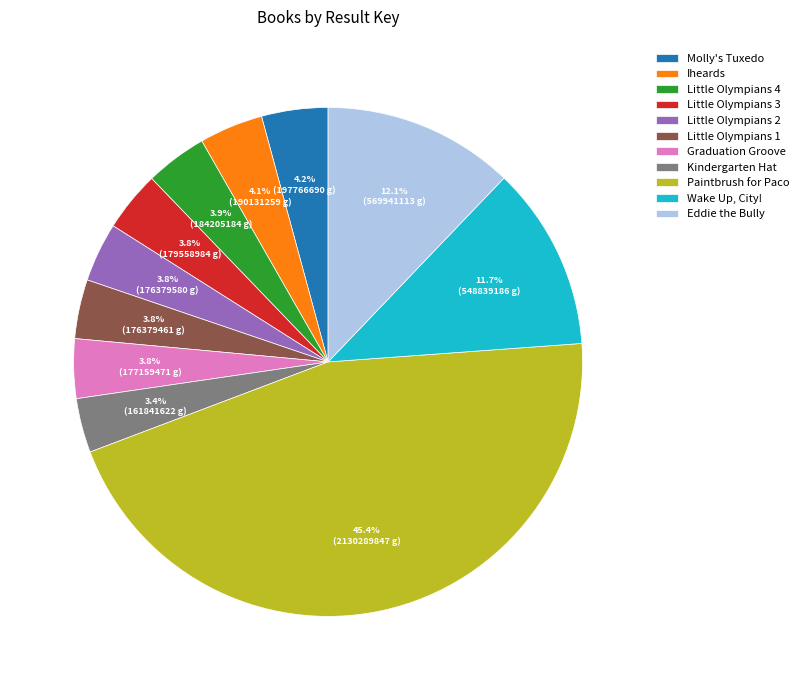

What is the largest slice in the pie chart?

Paintbrush for Paco